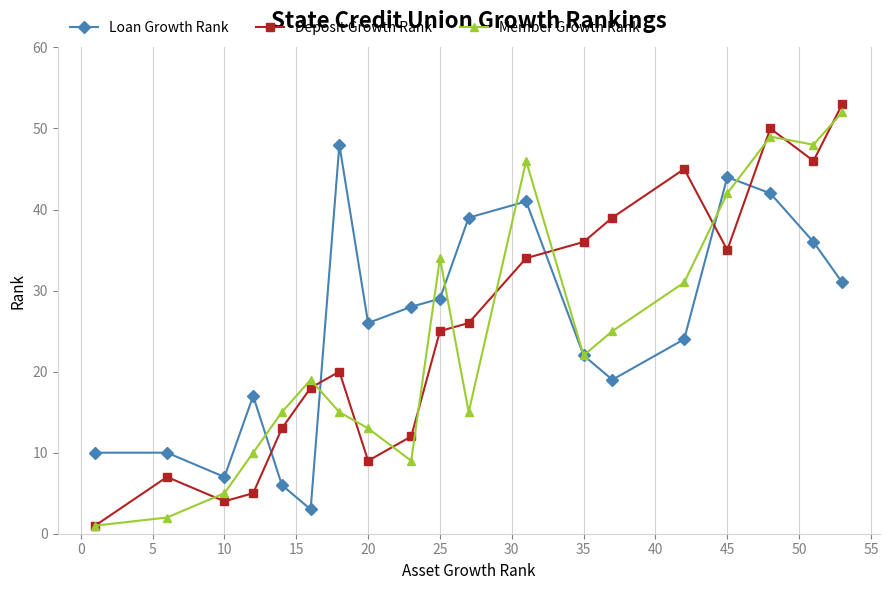

What is the highest value of the Loan Growth Rank series?

48